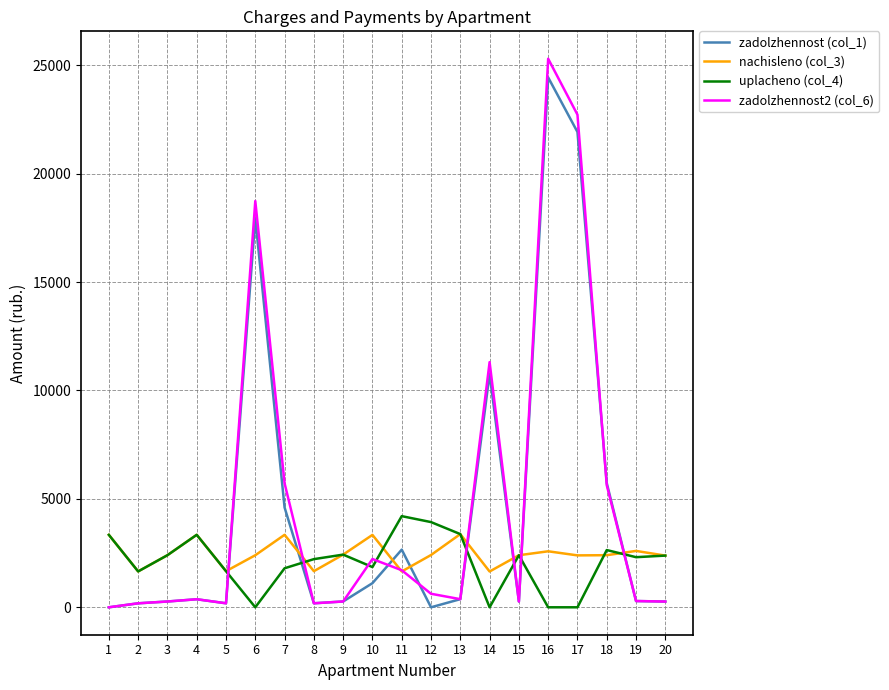

Is the value of zadolzhennost (col_1) at 10 greater than the value of zadolzhennost2 (col_6) at 4?

Yes